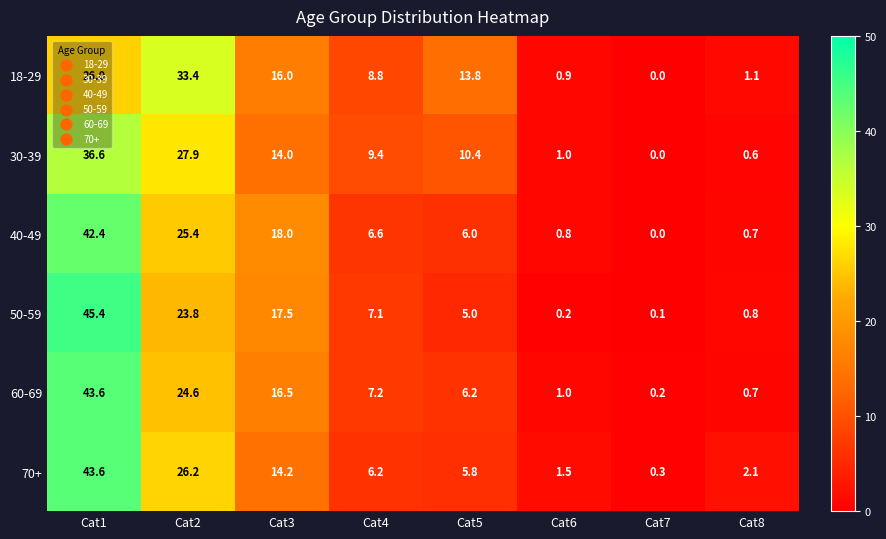

The value of 50-59 at Cat8 is 0.8. True or false?

True